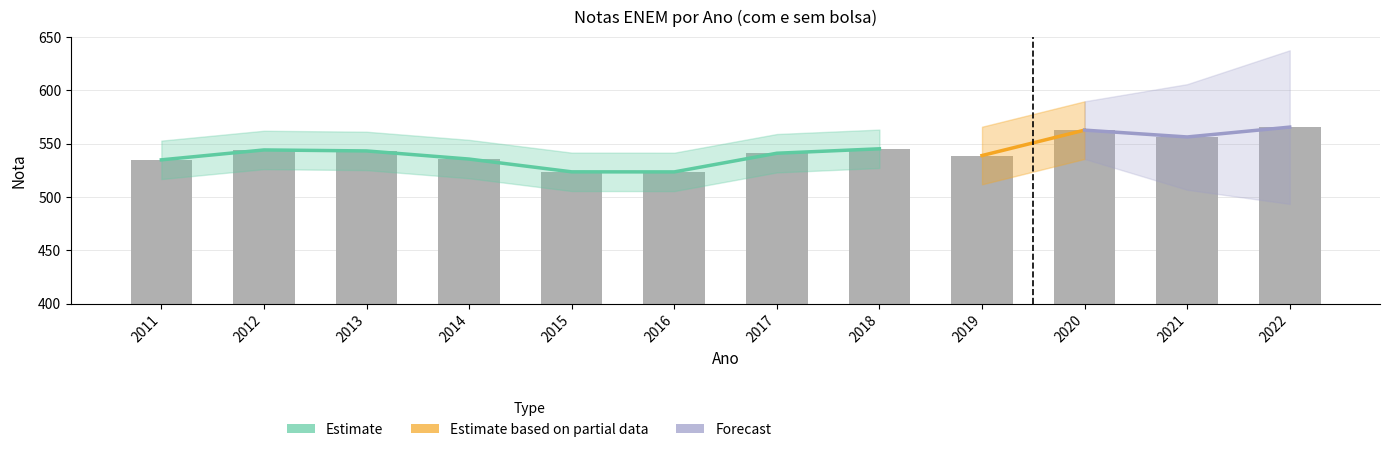

True or false: the data shows 349.4 at 2012.

False